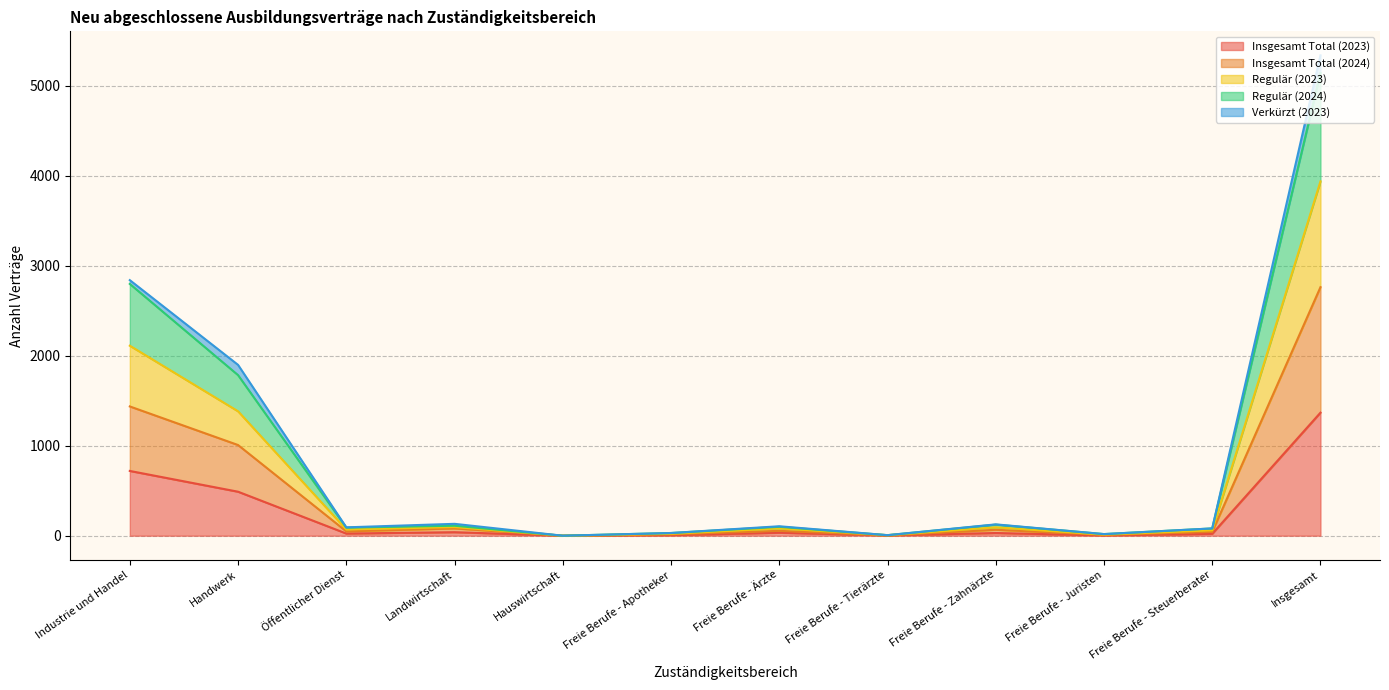

True or false: Regulär (2023) and Insgesamt Total (2024) cross at least once.

False